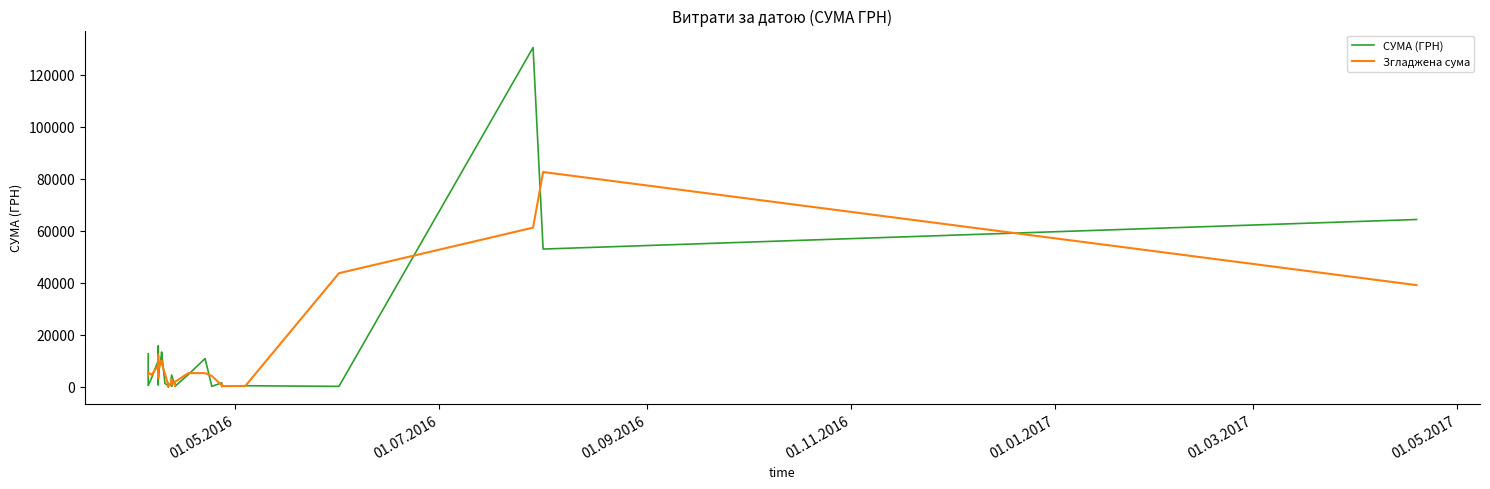

Reading right to left, list all the values displayed in this chart.

СУМА (ГРН): 64293.0	52936.8	130379.7	176.0	420.0	297.0	113.2	1528.2	179.0	10854.2	4730.0	202.4	792.0	308.7	4561.9	210.0	3726.6	655.0	1372.5	259.2	1411.5	767.4	22.5	464.0	1287.8	13396.5	12827.3	4250.7	3321.5	6363.2	805.0	7040.0	5431.3	3059.1	15630.0	10850.9	10034.2	3387.1	502.6	12651.6
Згладжена сума: 39076.6	82536.5	61164.2	43658.6	297.7	276.7	646.1	606.8	4187.1	5254.4	5262.2	1908.1	434.4	1887.5	1693.5	2832.8	1530.5	1918.0	762.2	1014.4	812.7	733.8	418.0	591.4	5049.4	9170.5	10158.2	6799.8	4645.1	3496.5	4736.0	4425.4	5176.8	8040.1	9846.7	12171.7	8090.7	4641.3	5513.8	4384.7